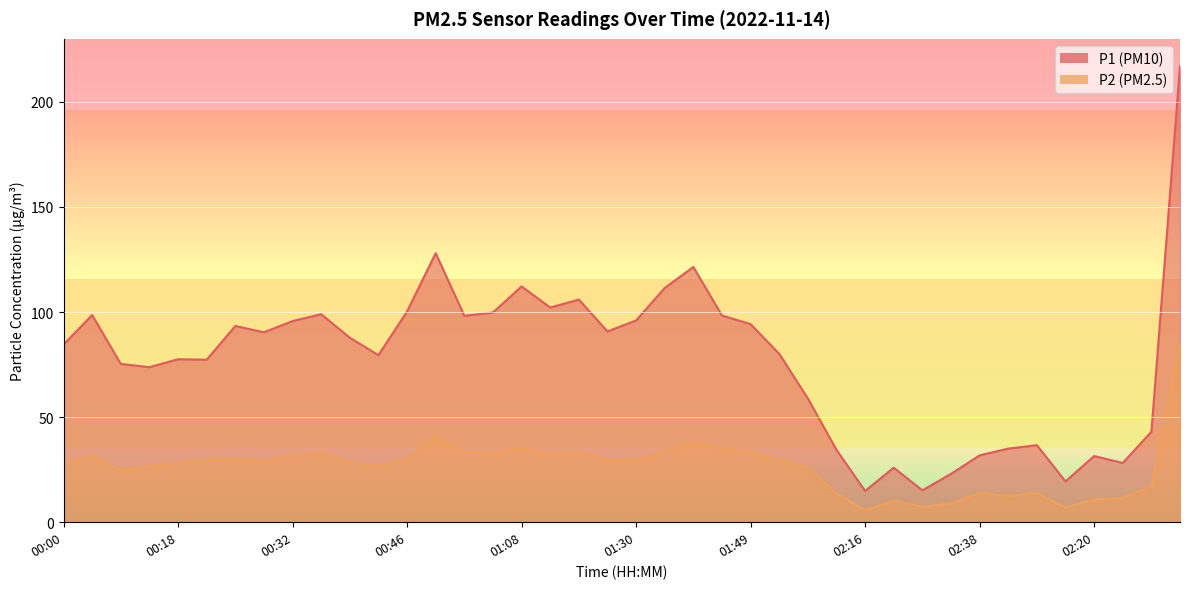

Reading left to right, list all the values displayed in this chart.

P1: 84.6	98.6	75.3	73.8	77.5	77.3	93.4	90.4	95.7	99.0	87.8	79.5	100.3	128.0	98.2	99.8	112.2	102.2	105.9	90.8	96.0	111.5	121.5	98.3	94.2	80.1	58.9	34.5	14.9	25.9	15.2	23.0	31.8	35.0	36.6	19.4	31.5	28.2	43.0	216.9
P2: 28.2	31.6	24.6	26.8	28.2	29.6	30.1	29.2	31.5	33.1	28.6	26.8	30.1	40.7	33.4	33.3	35.2	33.0	33.4	29.7	29.9	34.0	38.0	35.2	33.7	29.8	26.1	13.7	5.7	10.2	7.4	8.9	13.9	12.5	13.9	7.1	10.8	11.6	17.1	84.5